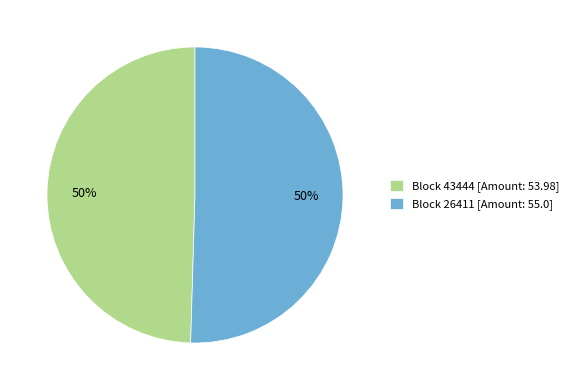

To the nearest percent, what is the average slice percentage?

50%